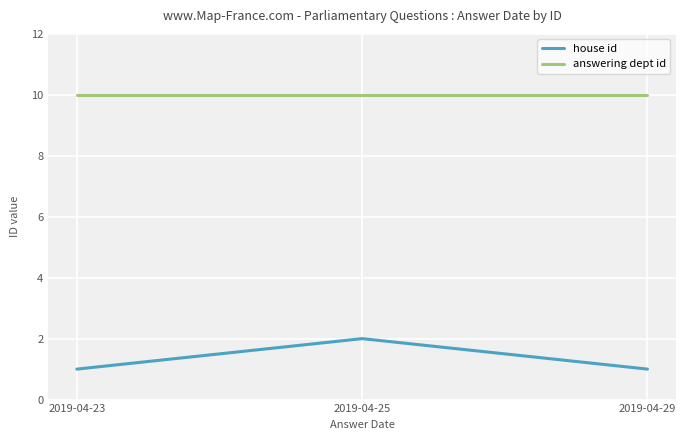

Reading right to left, what are all the values shown in this chart?

house id: 1	2	1
answering dept id: 10	10	10